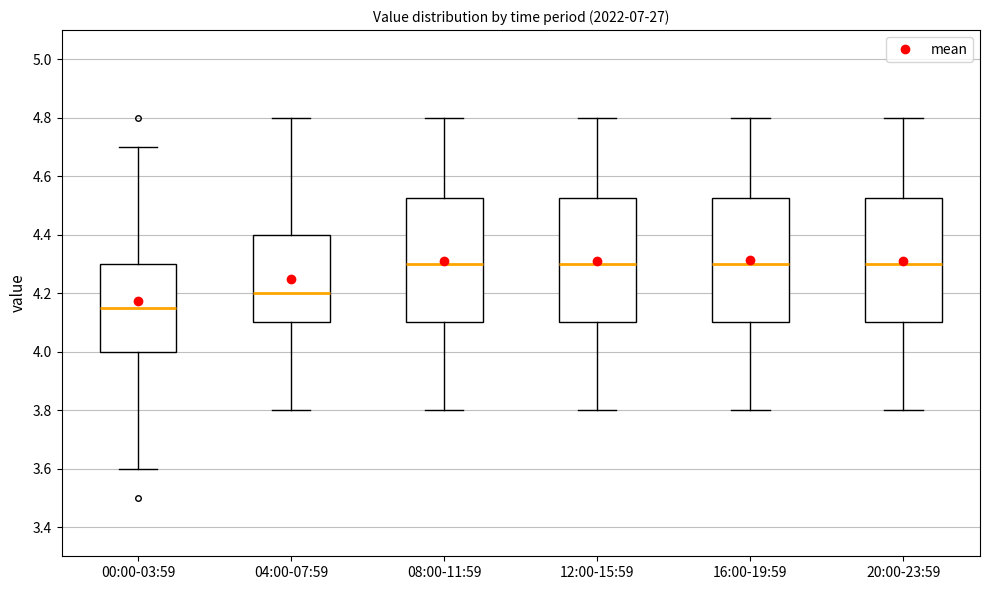

Which box's median line is the lowest?

00:00-03:59